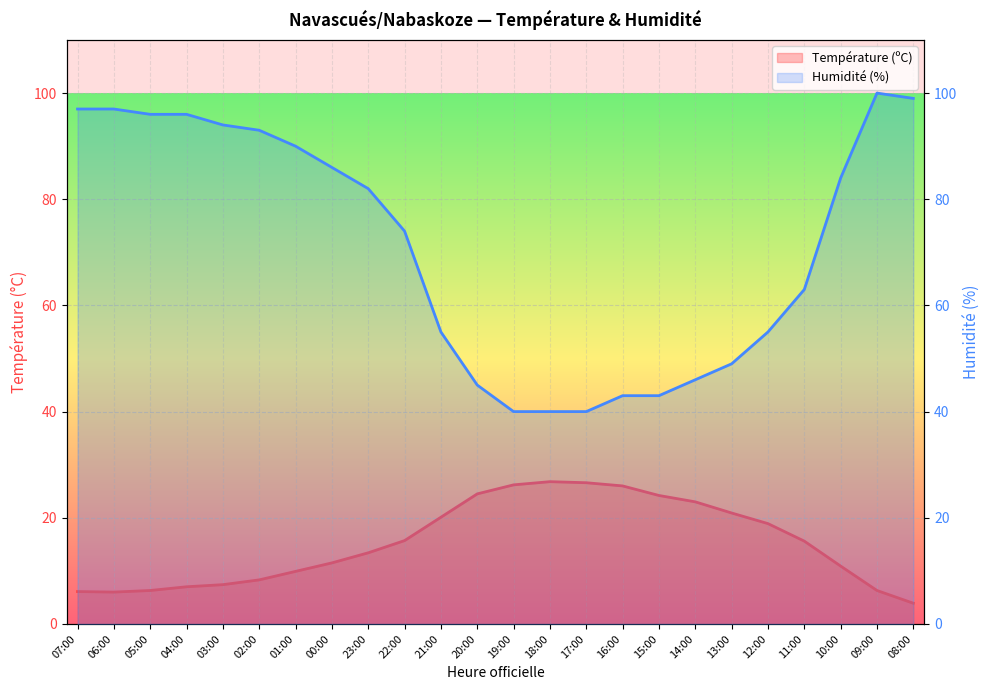

Where is Température (ºC) nearest to the value 15?

11:00